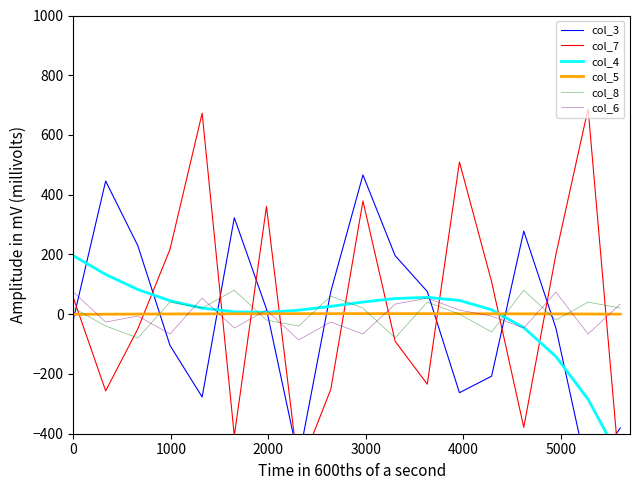

What is the maximum value for col_8?

80.6